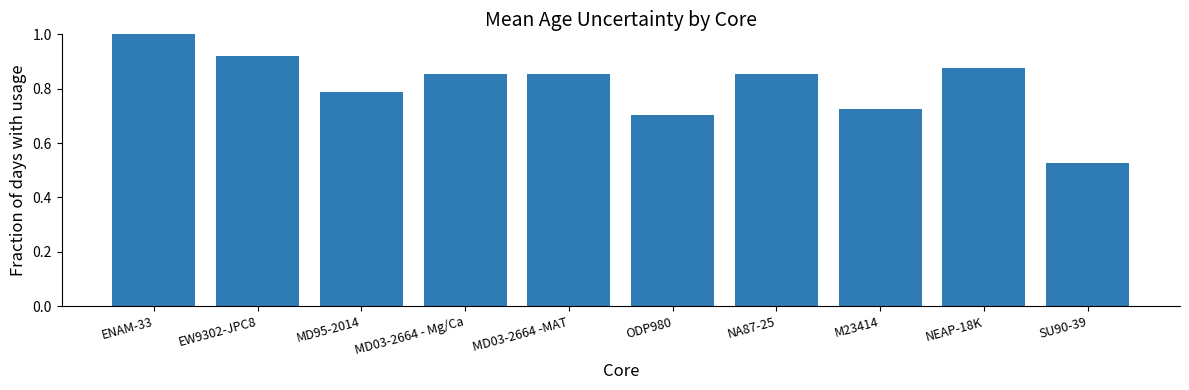

At which category does the chart reach its minimum across all series?

SU90-39